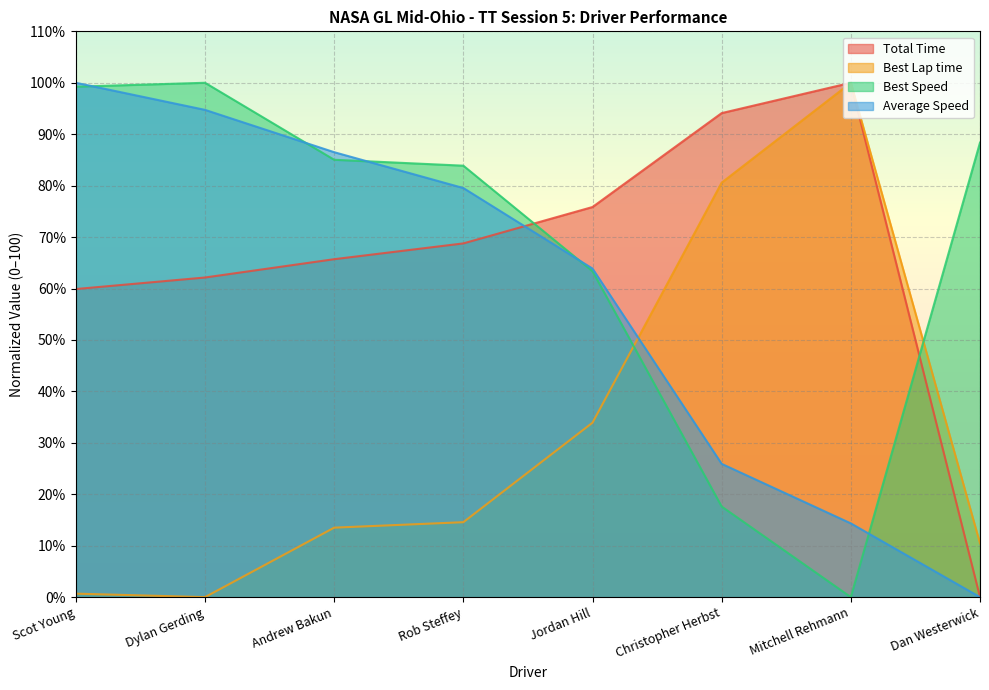

What is the difference between the maximum and second lowest values in the Average Speed series?

85.7